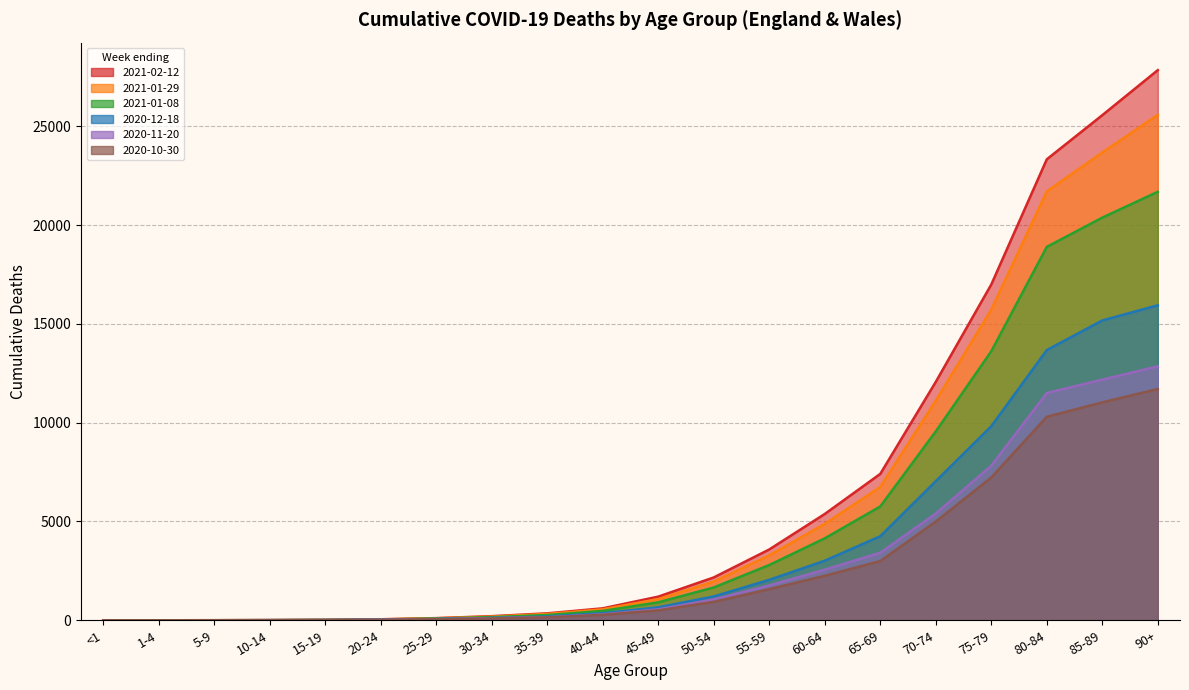

Which category has the highest value in the 2020-11-20 series?

90+